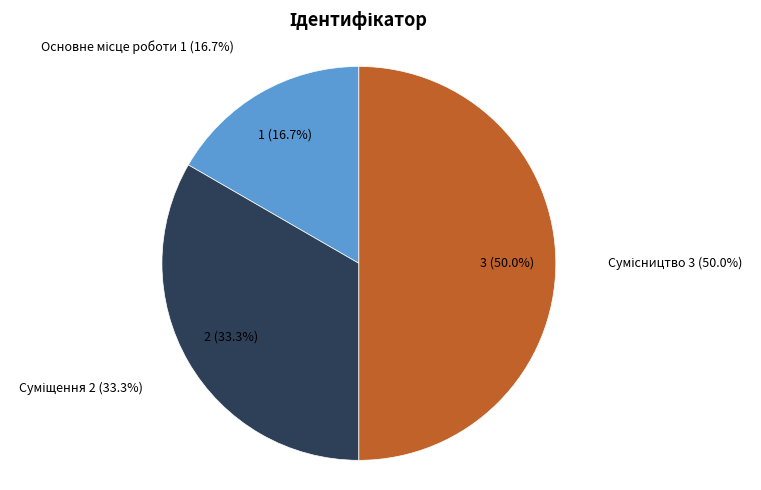

Approximately how many times larger is the value at Сумісництво compared to Основне місце роботи?

3.0